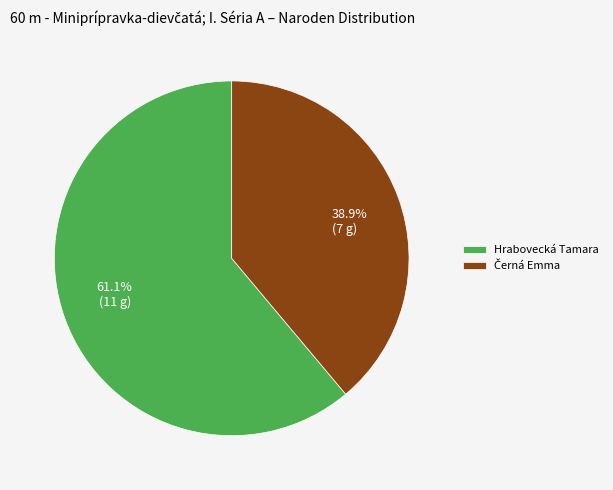

What is the ratio of the value at 38.9% (7 g) to the value at 61.1% (11 g)?

0.6